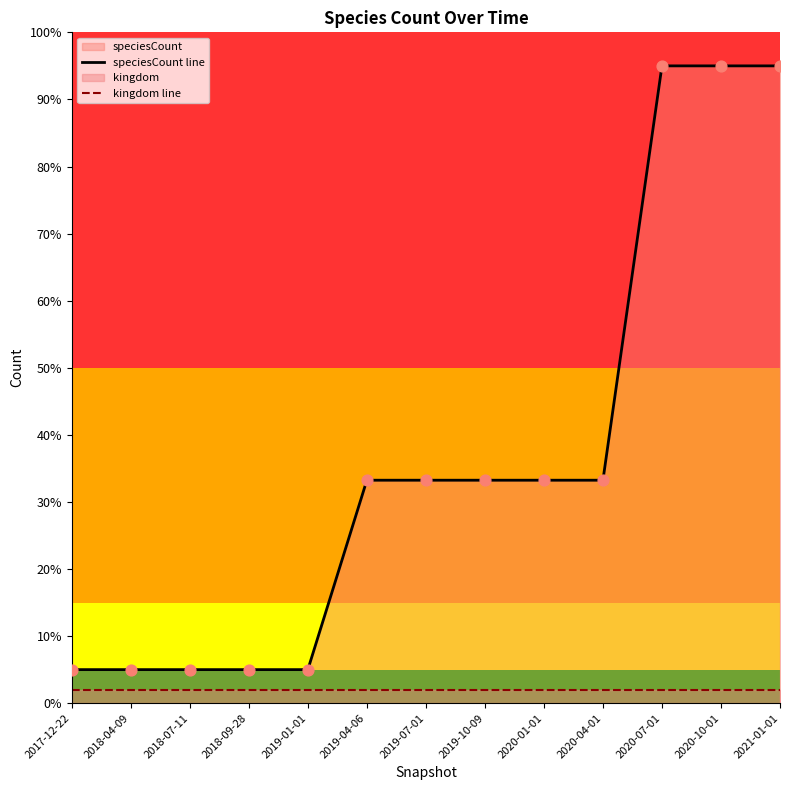

At how many categories does at least one series exceed 93?

3